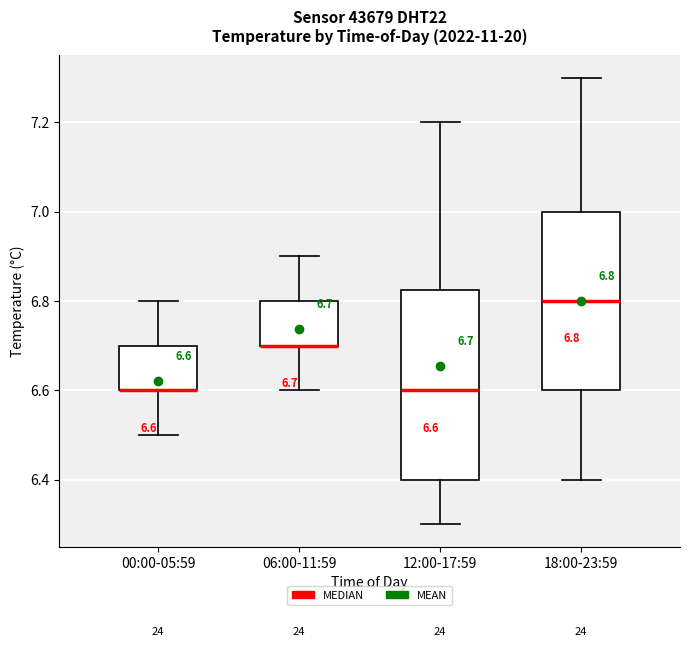

Comparing the boxes themselves (not the whiskers), which one is the tallest?

12:00-17:59